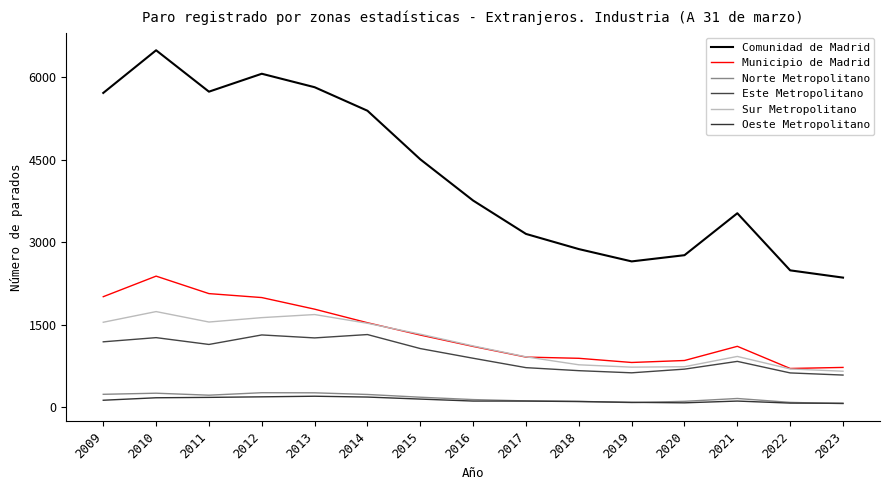

Which series ends up on top after the final intersection of Municipio de Madrid and Sur Metropolitano?

Municipio de Madrid